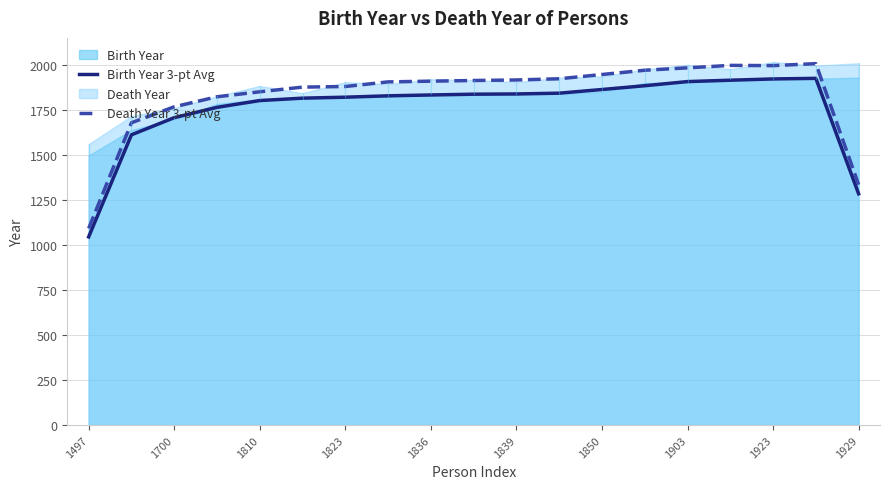

What is the sum of the Death Year 3-pt Avg values at 1903 and 1839?

3900.0